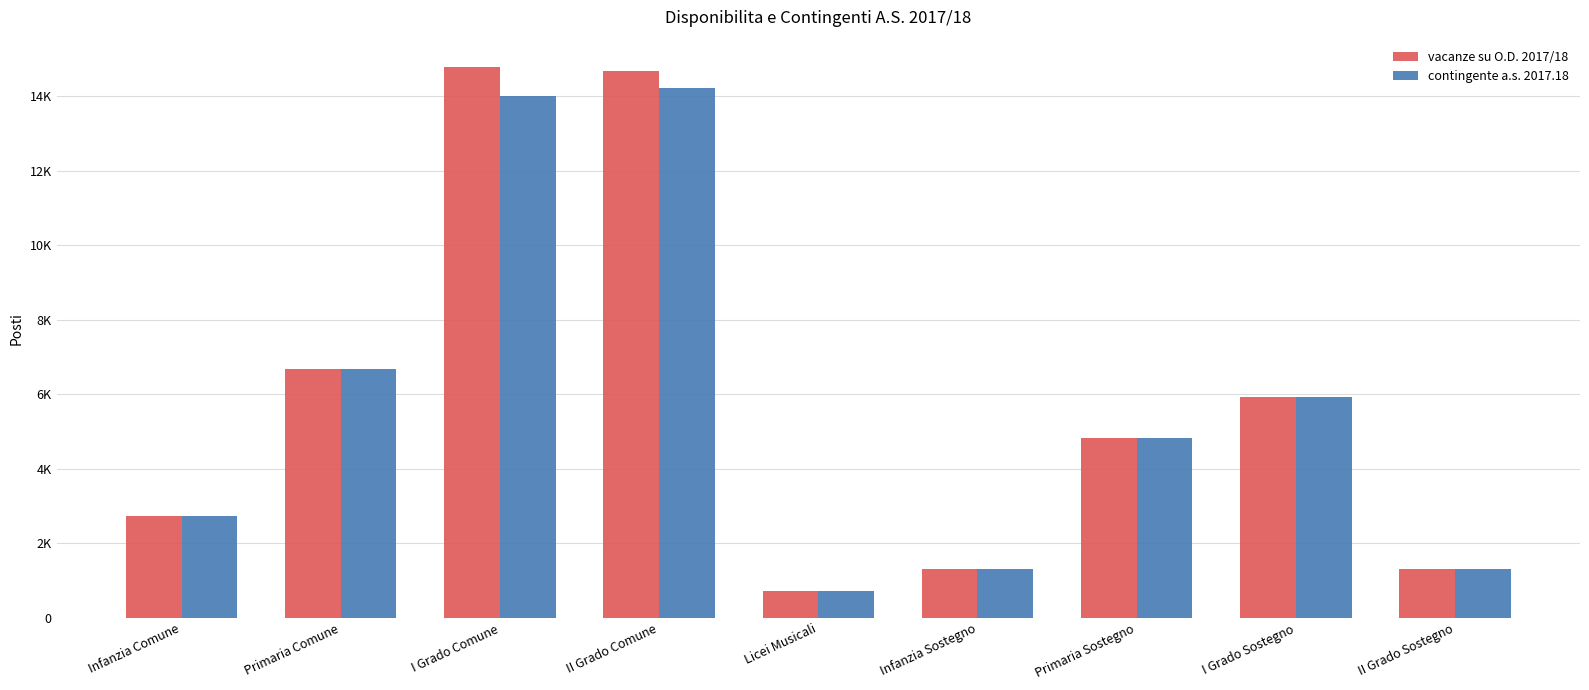

At which label does contingente a.s. 2017.18 first exceed 4836?

Primaria Comune